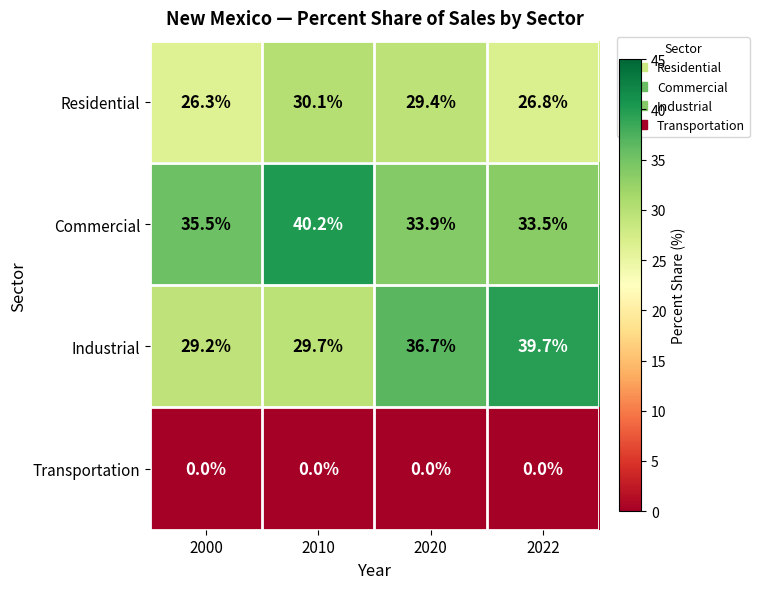

True or false: Industrial has a value of 59.4 at 2020.

False